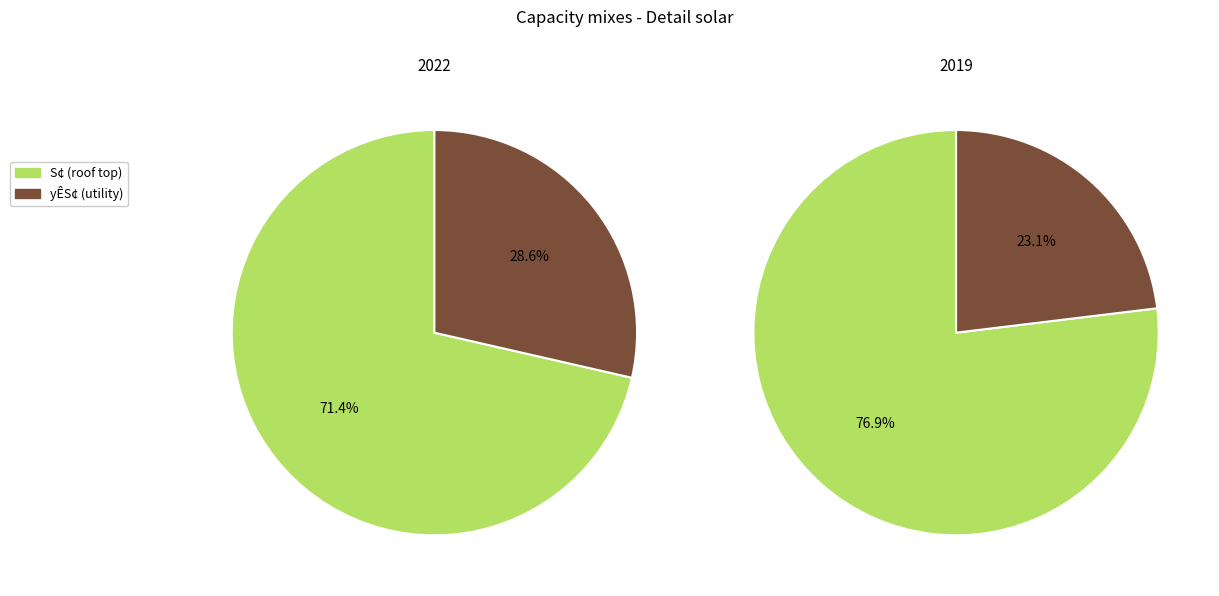

Count the number of slices in the pie.

2